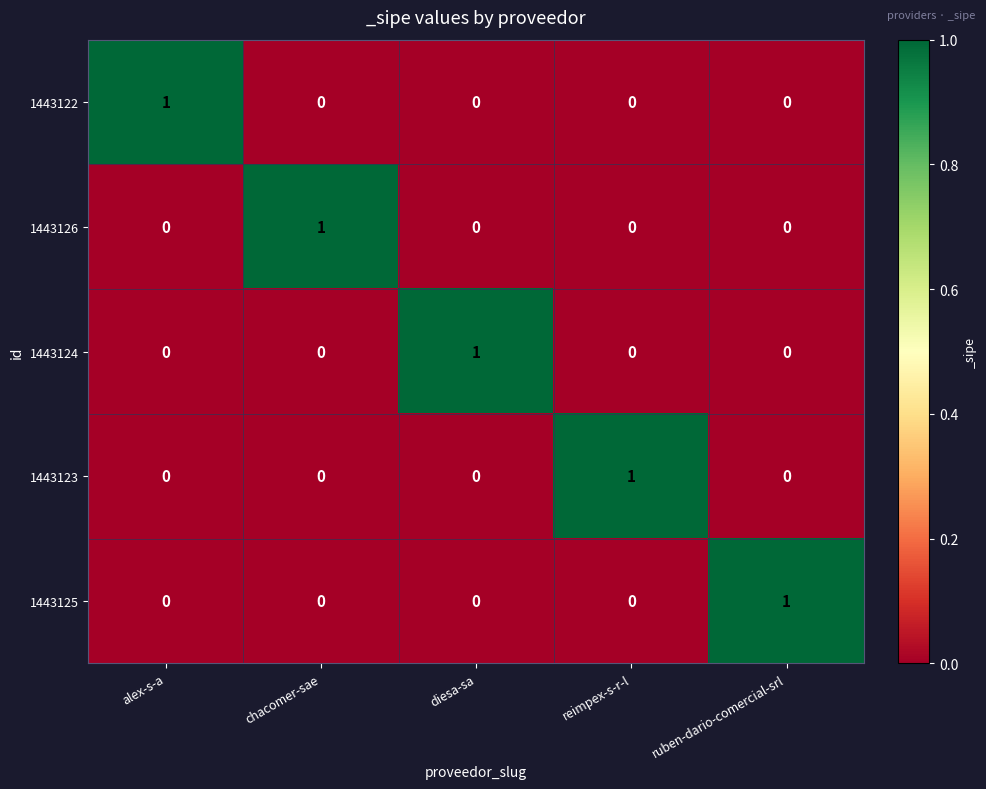

What is the total value across all series at chacomer-sae?

1